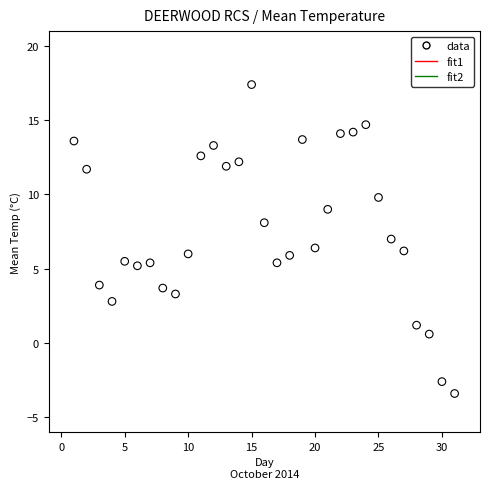

What is the range of Y values (max minus min)?

20.8